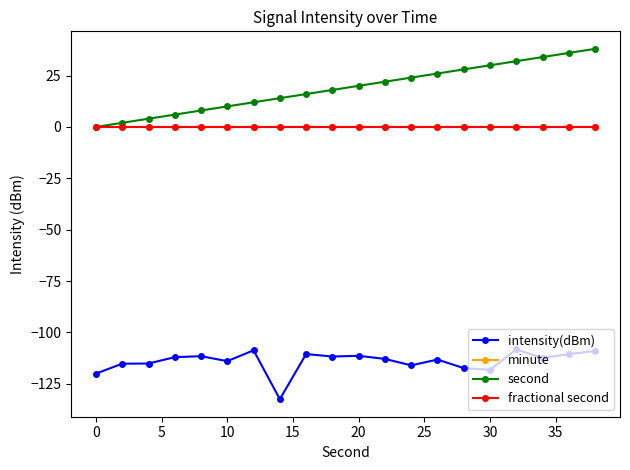

Is this an area chart (filled region under the line)?

No